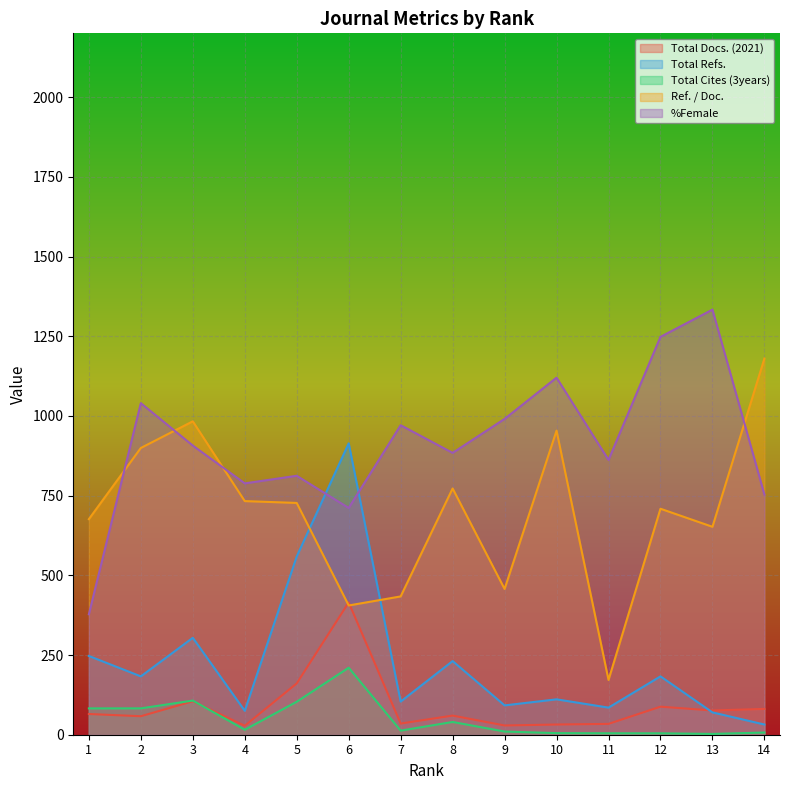

True or false: Total Cites (3years) has a value of 10.0 at 9.

True